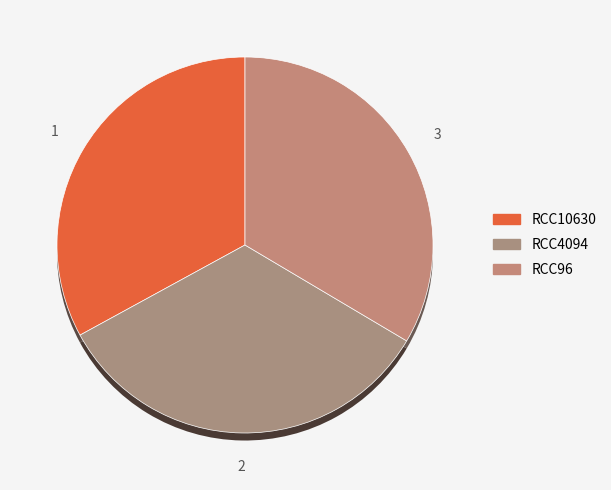

Approximately how many times larger is the value at RCC96 compared to RCC10630?

1.0